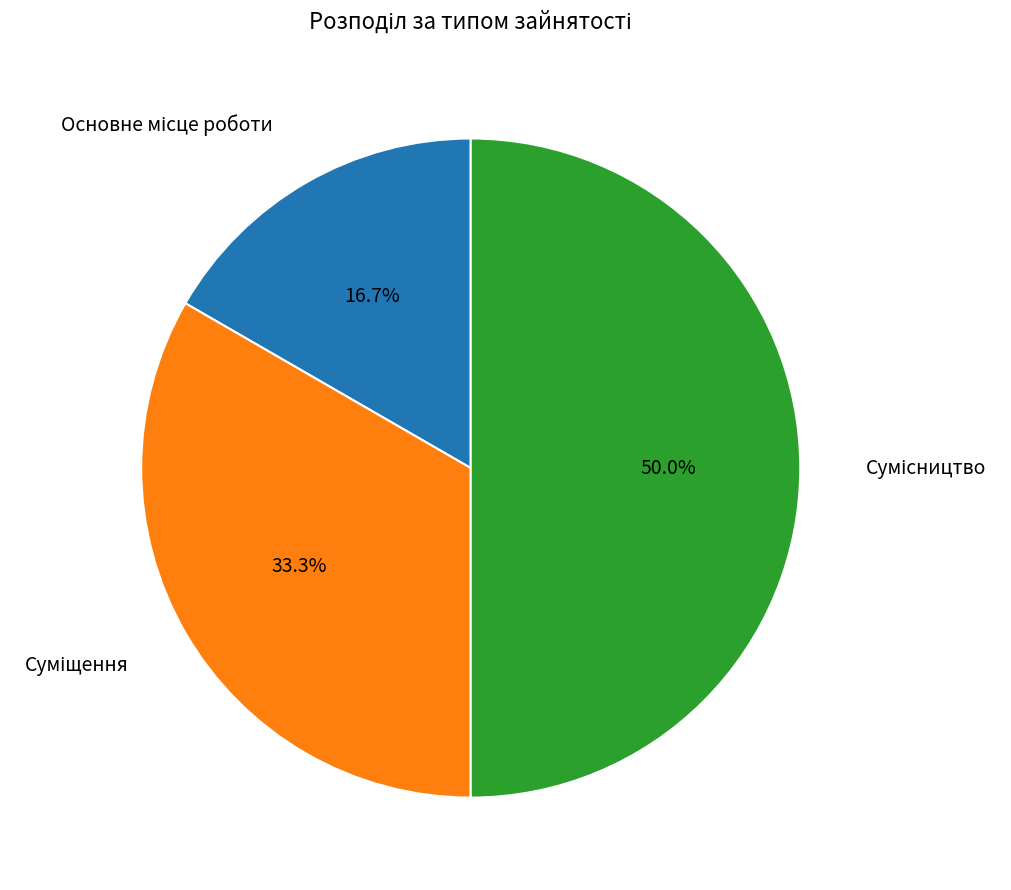

How many slices are in this pie chart?

3